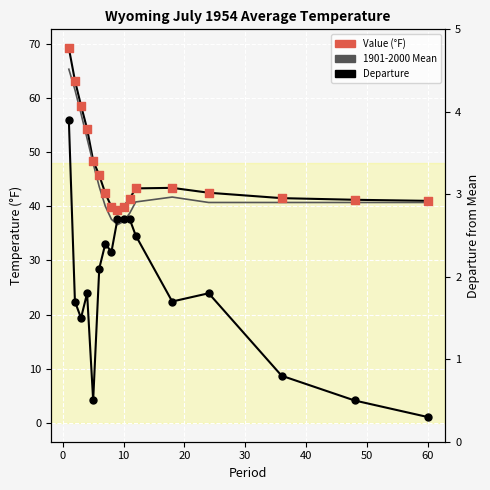

Which series has the largest total across all categories?

Value